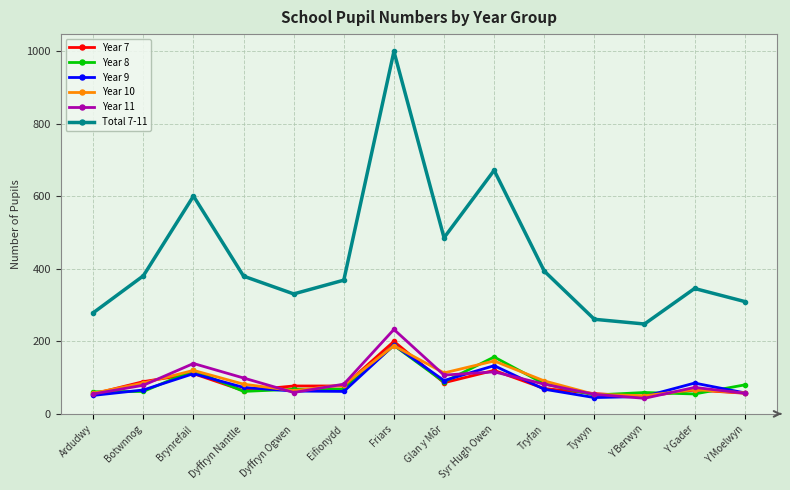

At how many categories does at least one series exceed 45?

14